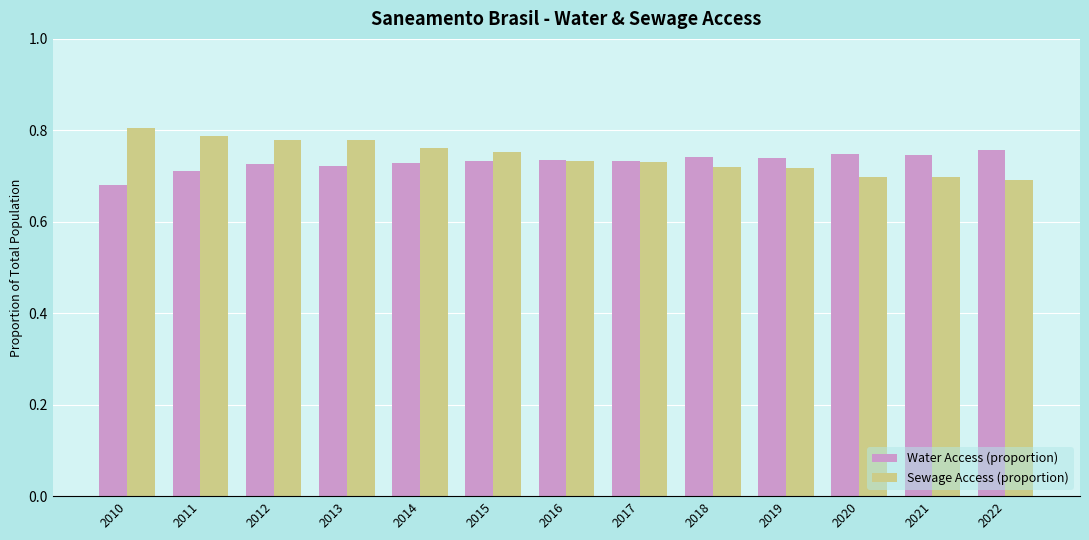

List the series in order of their overall mean, lowest first.

Water Access (proportion), Sewage Access (proportion)